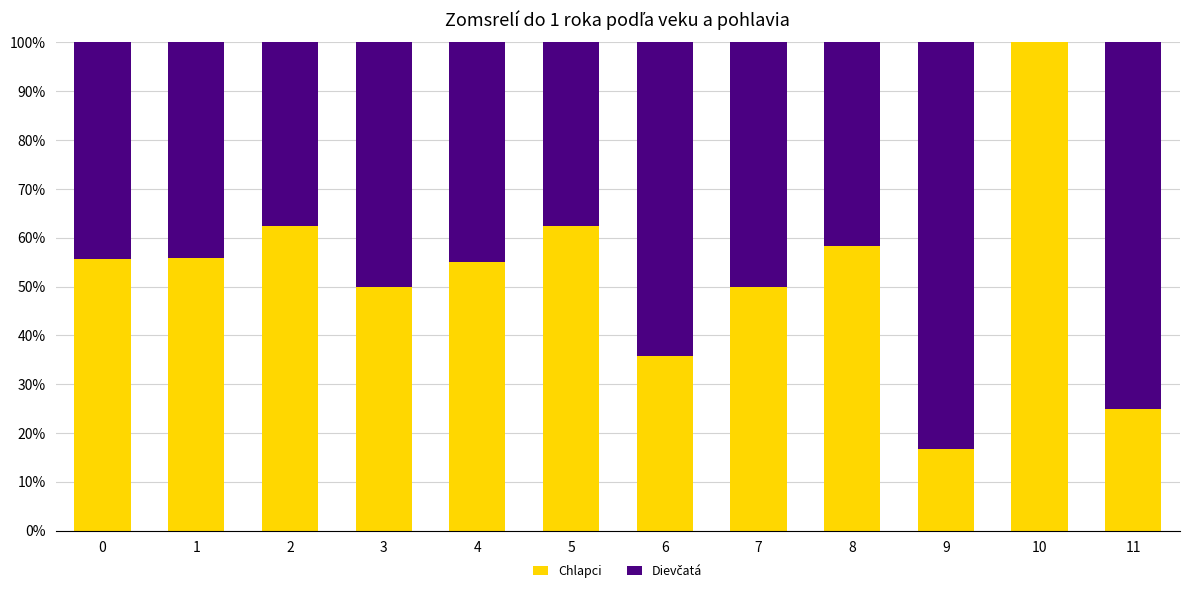

What is the sum of all Chlapci values?

627.1